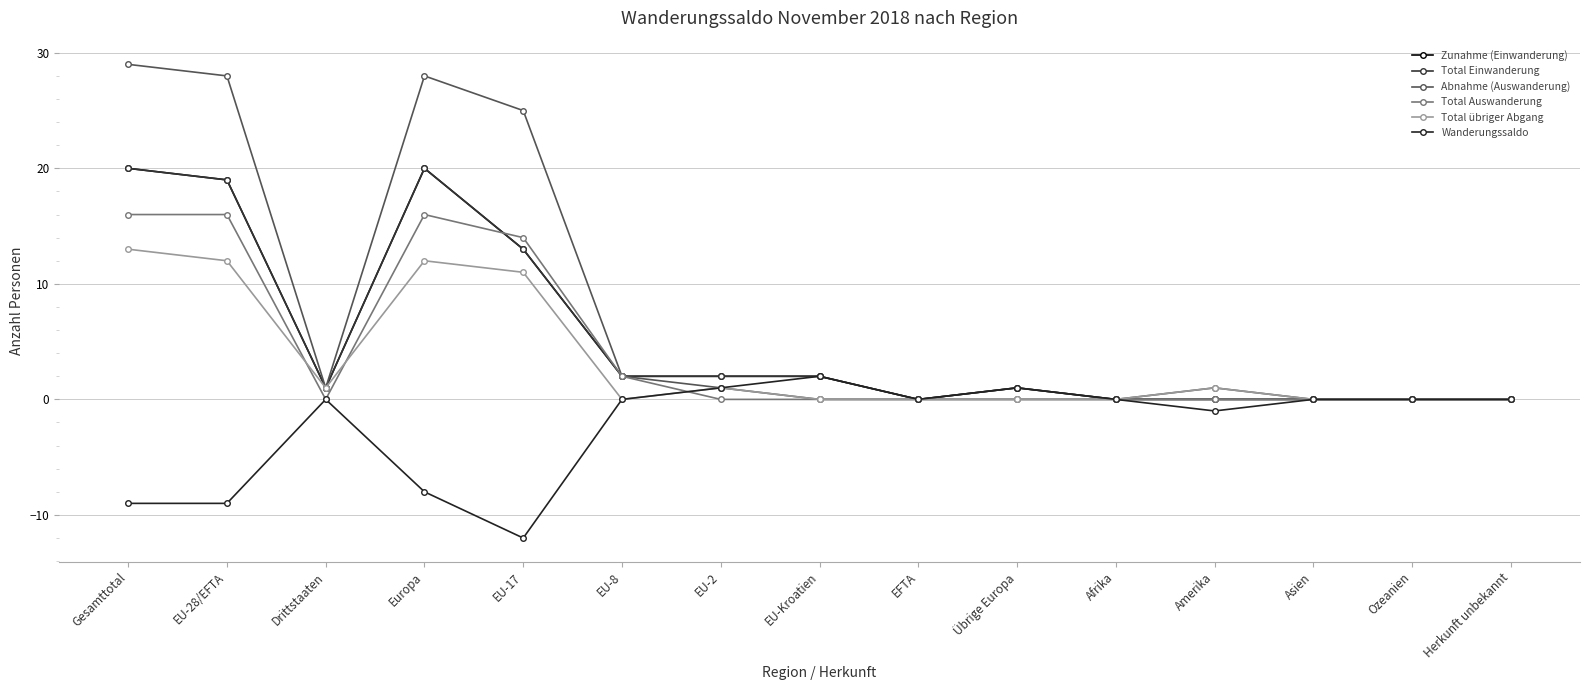

True or false: Total übriger Abgang has more than 0 points higher than both neighbors.

True